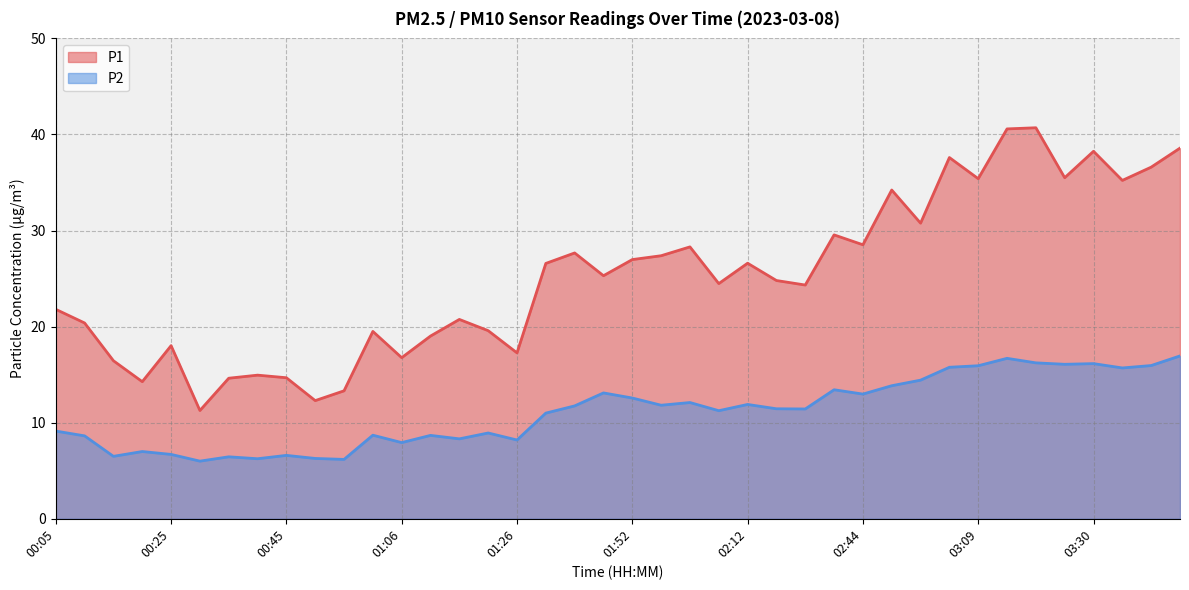

True or false: P1 has more than 1 points higher than both neighbors.

True